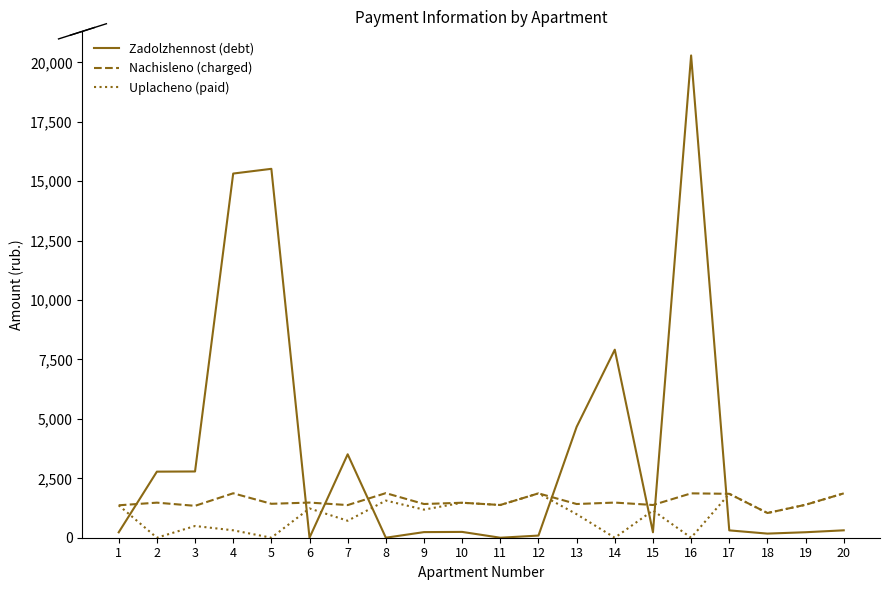

What is the maximum value shown in the chart?

20292.6